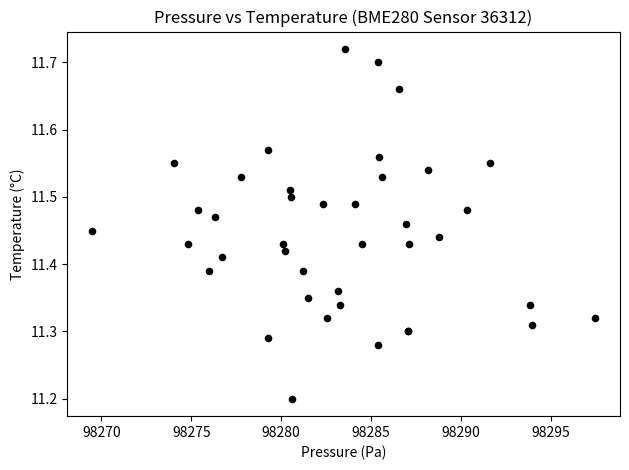

What Y value in the scatter plot is closest to 11?

11.2